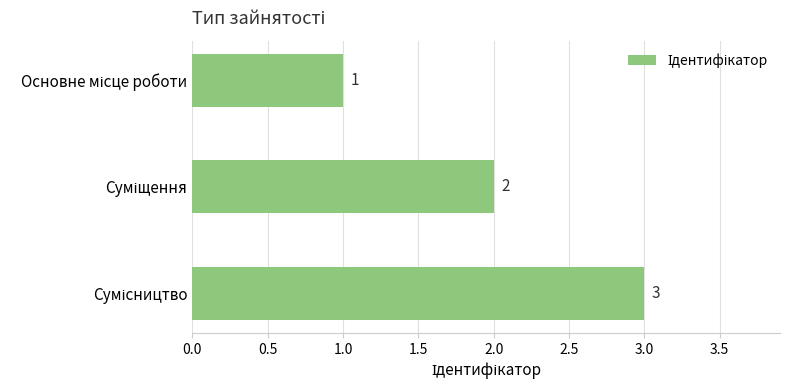

How many data points are less than 2?

1